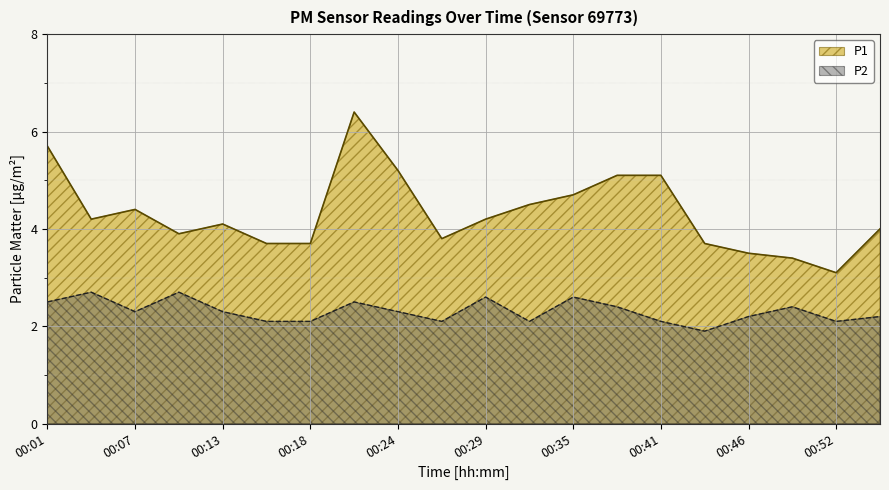

True or false: P2 and P1 cross at least once.

False